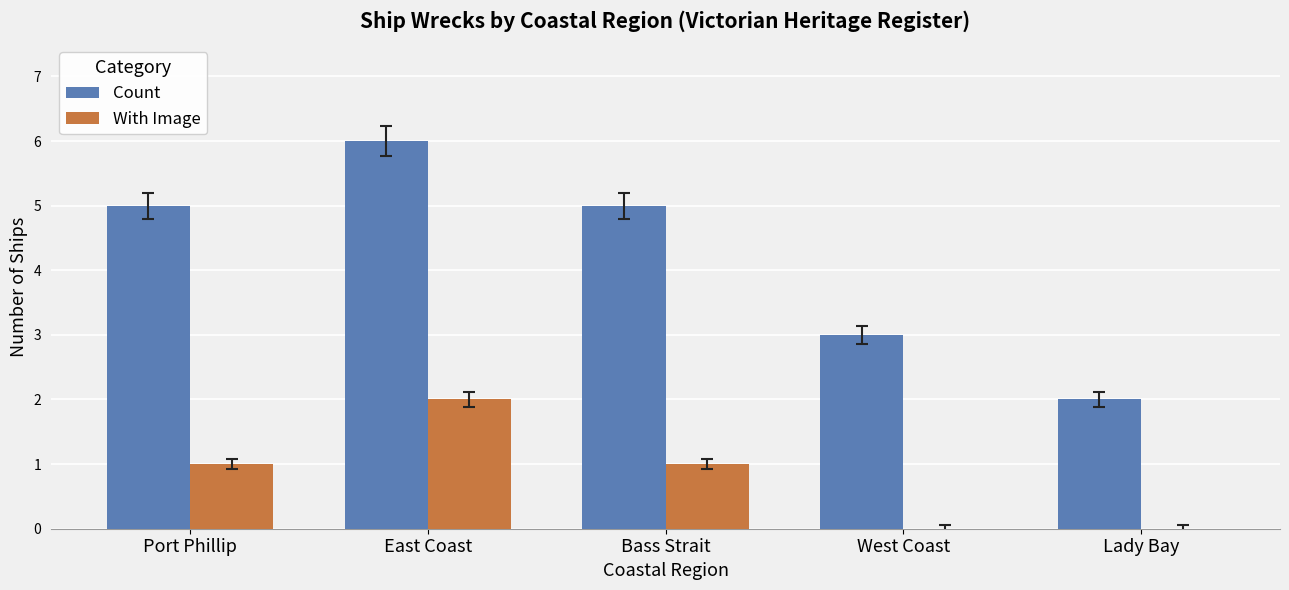

The value of Count at West Coast is 4. True or false?

False